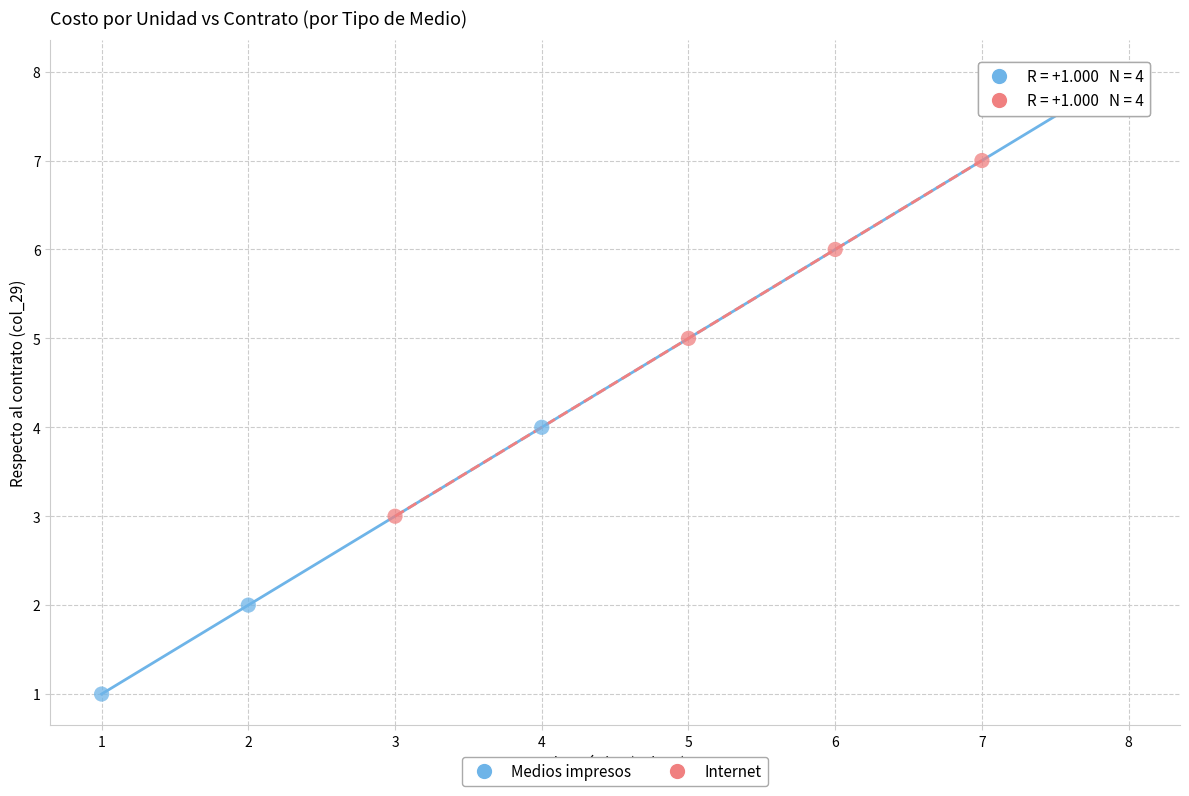

Which series has the largest Y range (max minus min)?

Medios impresos